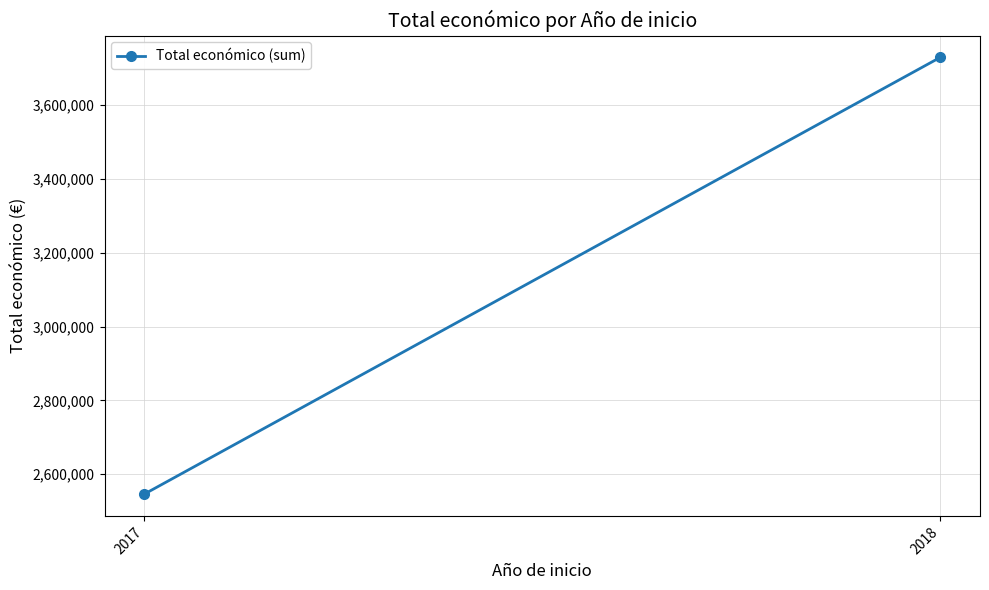

What is the minimum value shown in the chart?

2546283